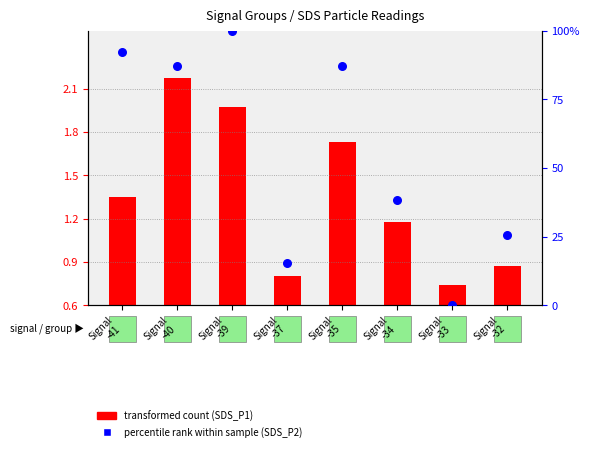

Approximately how many times larger is the value at Signal
-35 compared to Signal
-32?

3.4